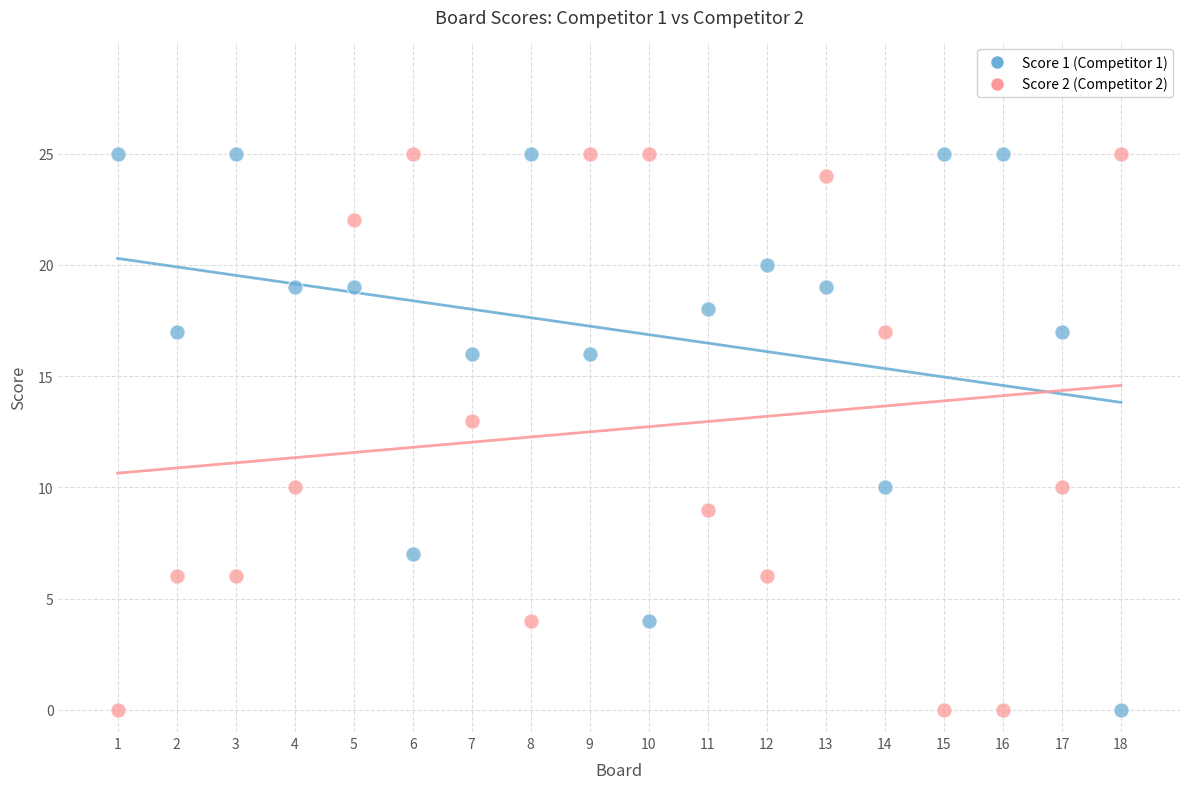

Across all series, what Y value is closest to 12?

13